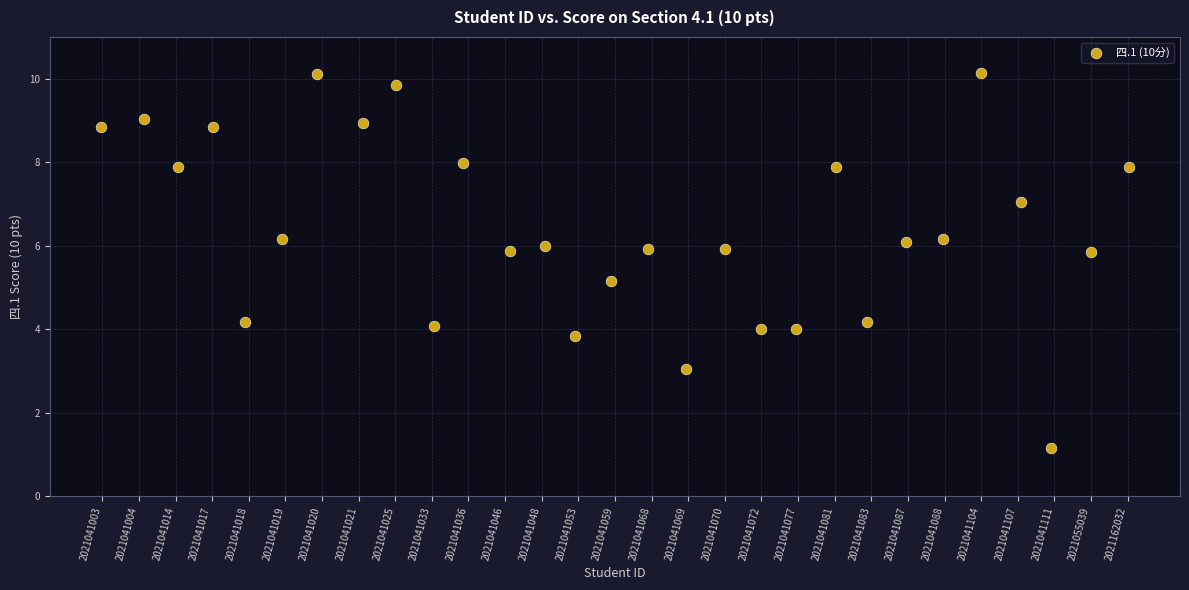

What is the range of X values (max minus min)?

28.1